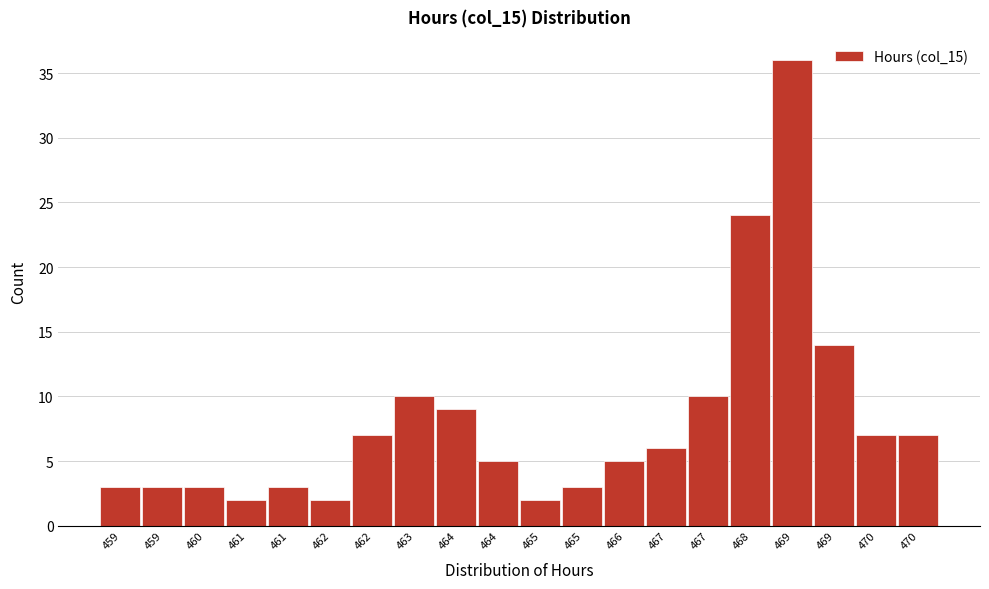

Are the bars horizontal?

No